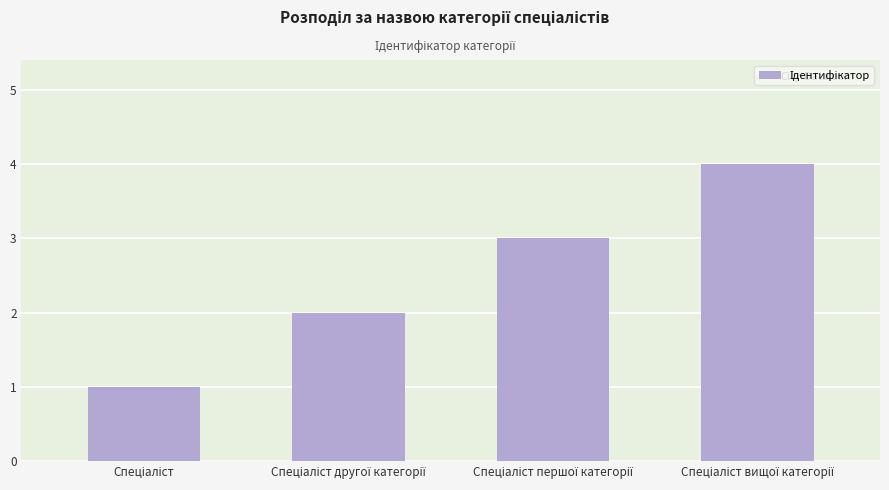

What is the sum of all values?

10